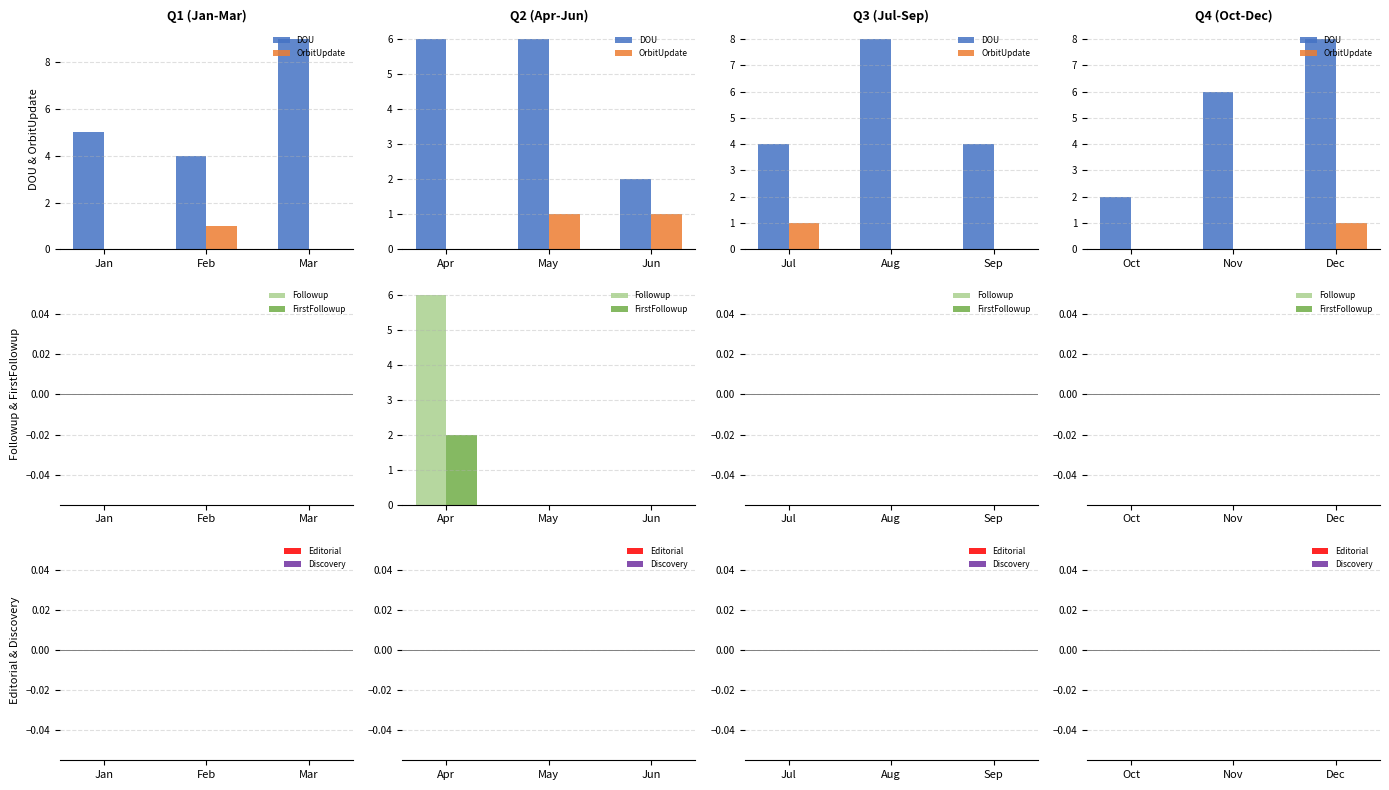

The Followup series shows 0 at May. True or false?

True